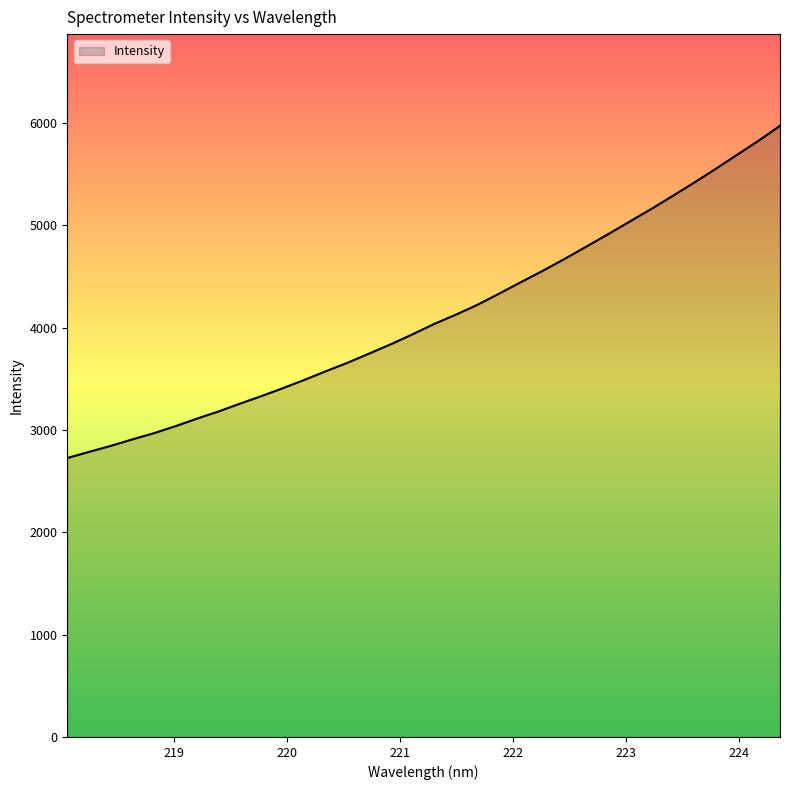

What is the greatest value displayed?

5973.0